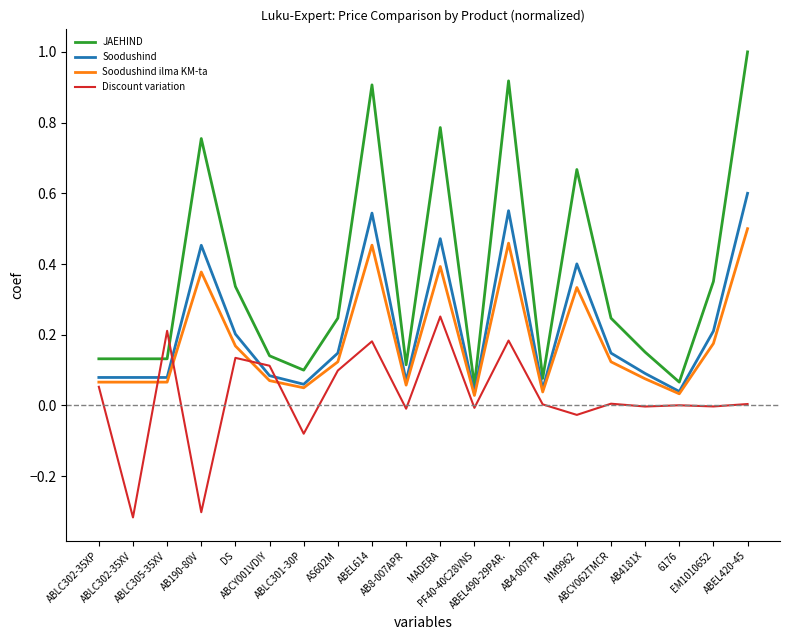

Count the number of categories in the chart.

20